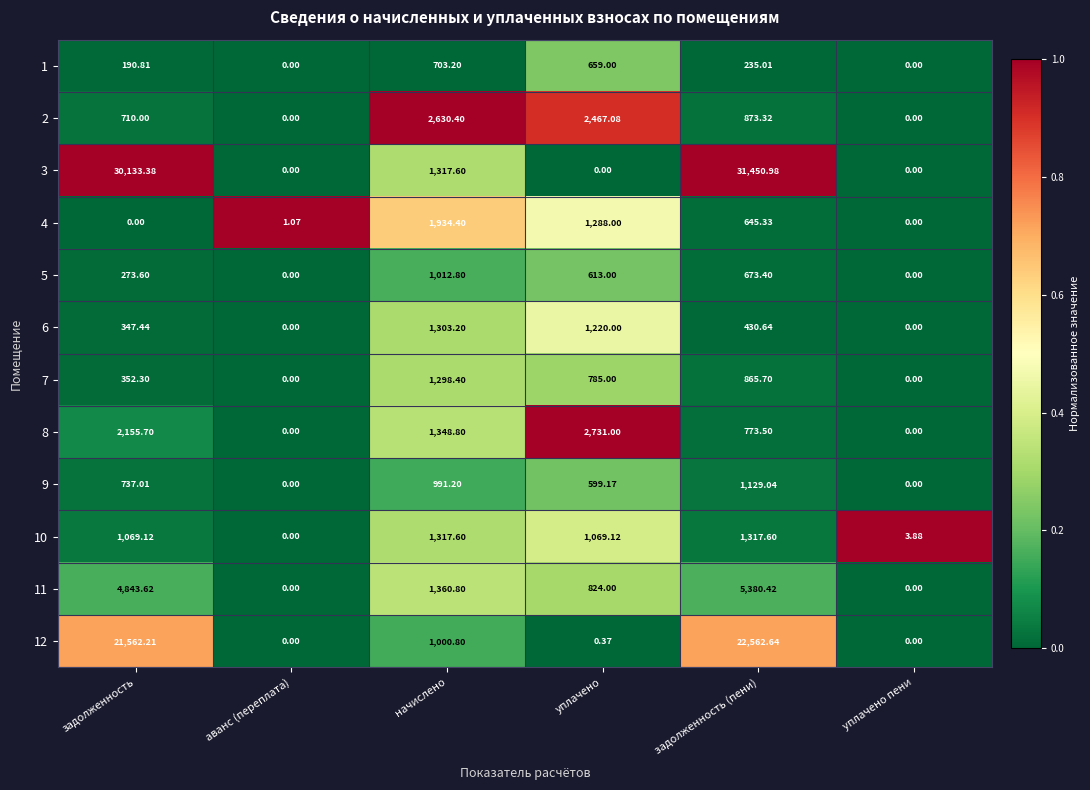

Where is 8 nearest to the value 1365?

начислено